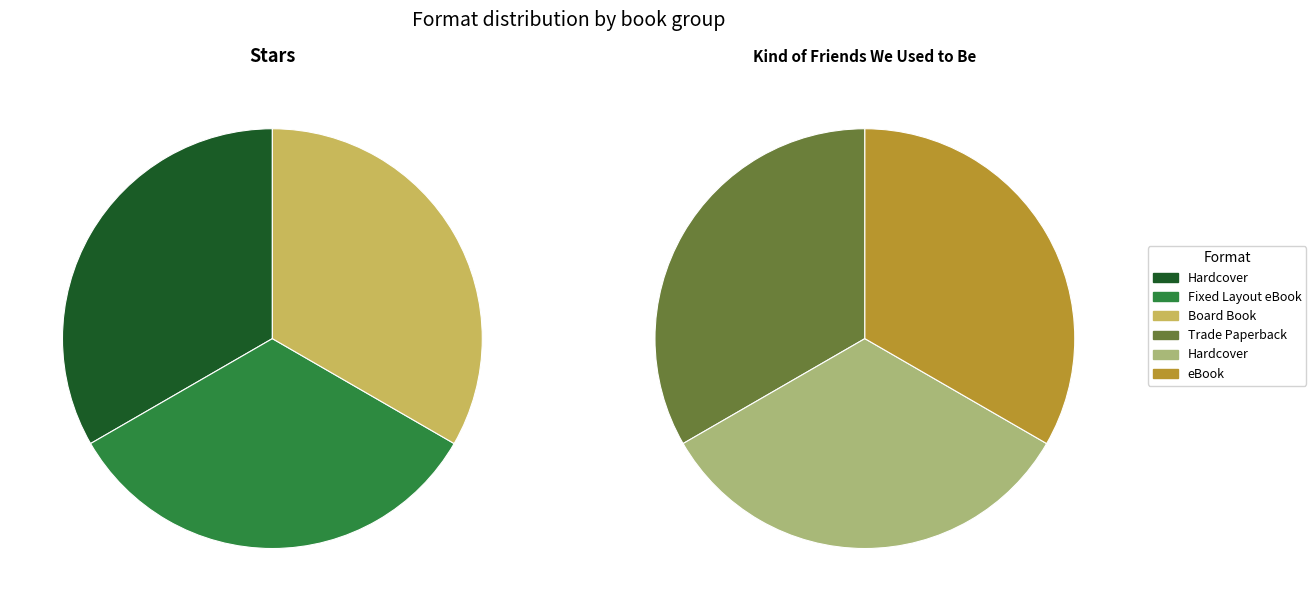

Which series has the largest range (max minus min)?

Stars